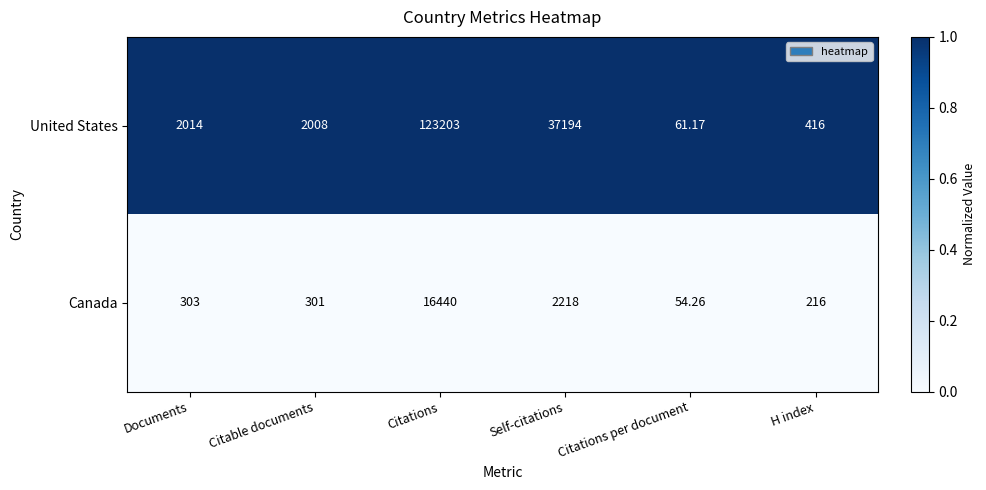

Where is United States nearest to the value 61632?

Self-citations